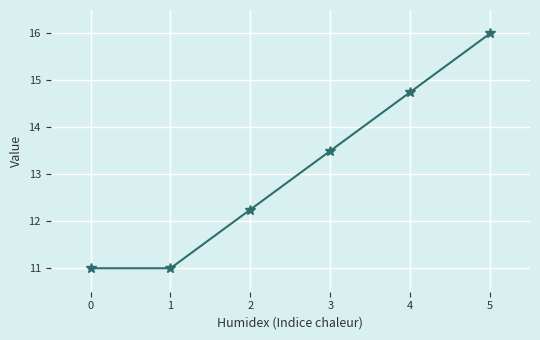

At which label does the data first exceed 13?

3